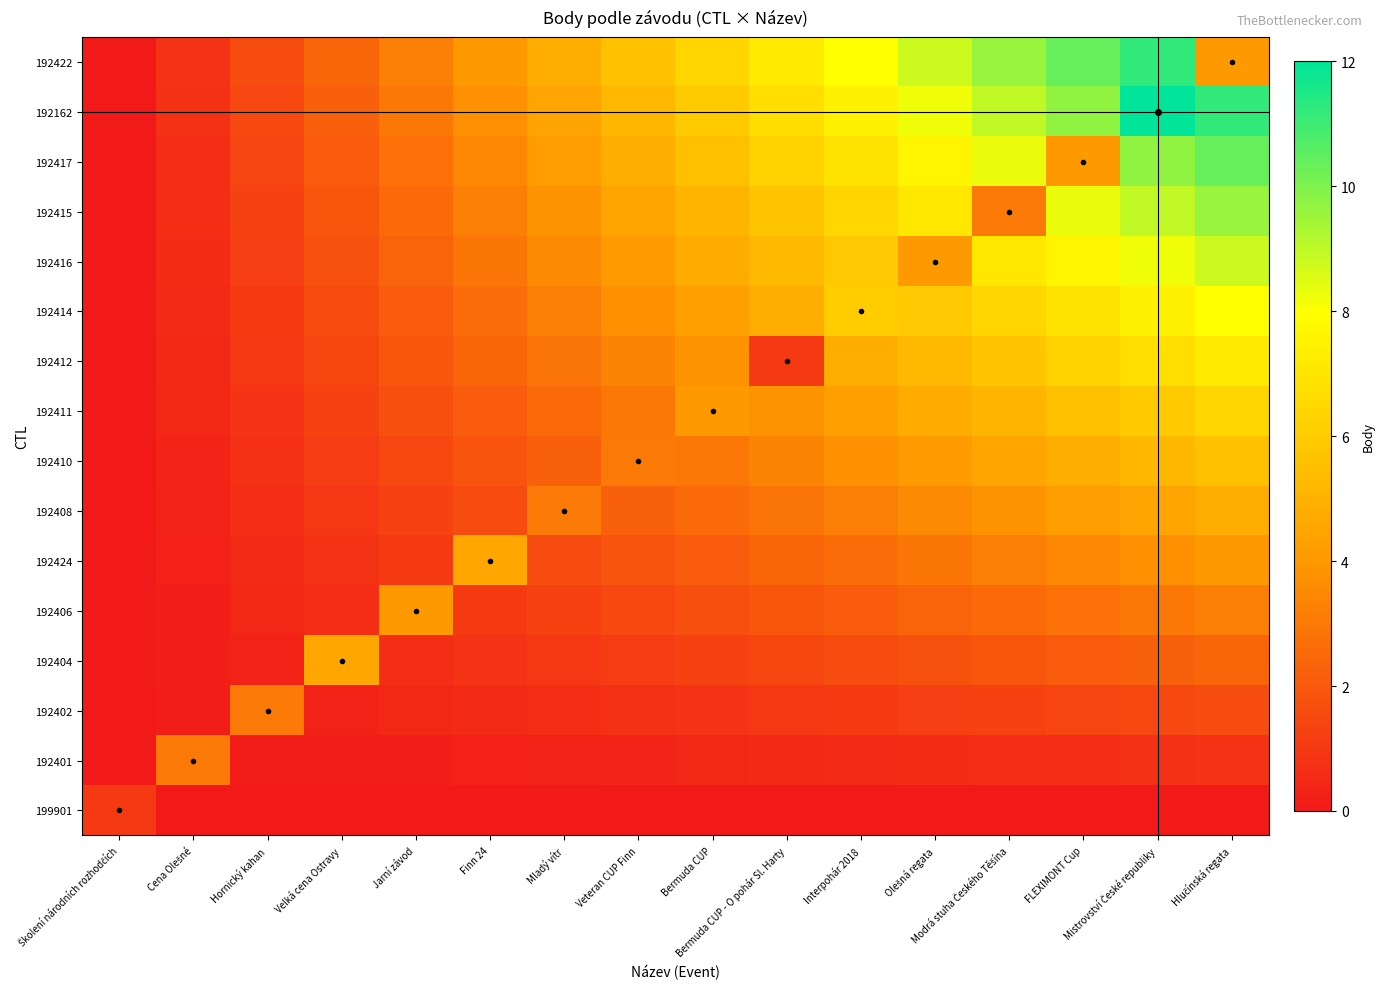

How many data points does each series have?

16